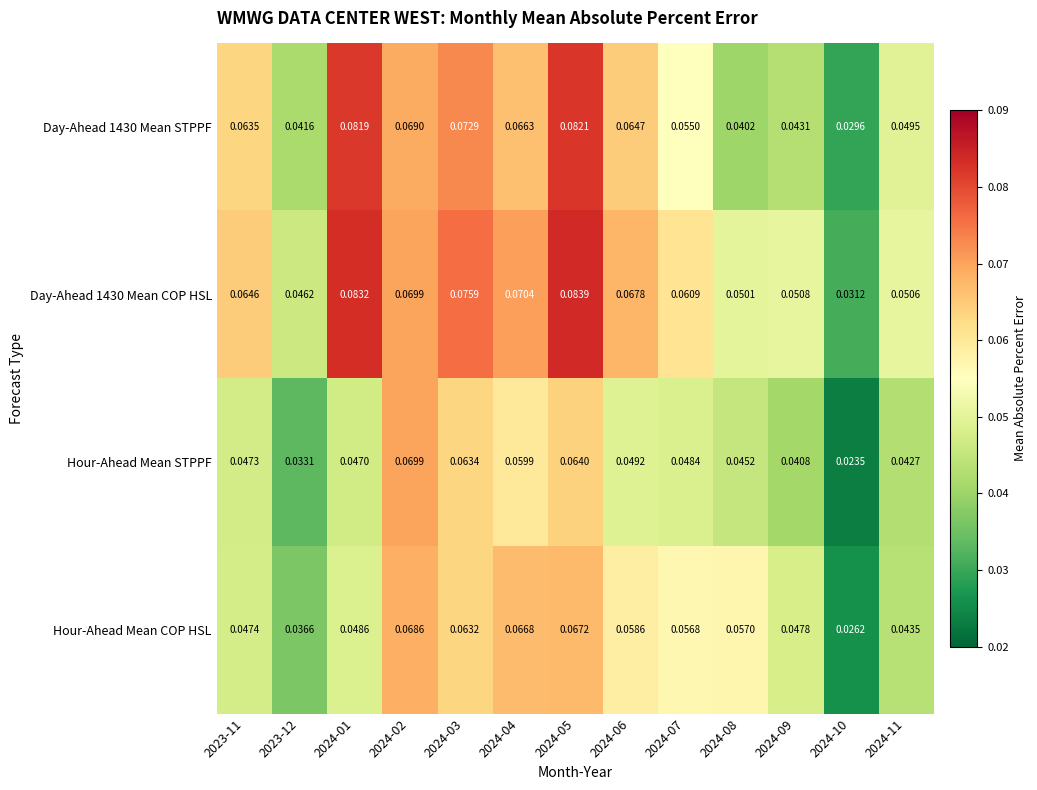

Is the value of Day-Ahead 1430 Mean COP HSL at 2024-09 greater than the value of Day-Ahead 1430 Mean STPPF at 2024-08?

Yes